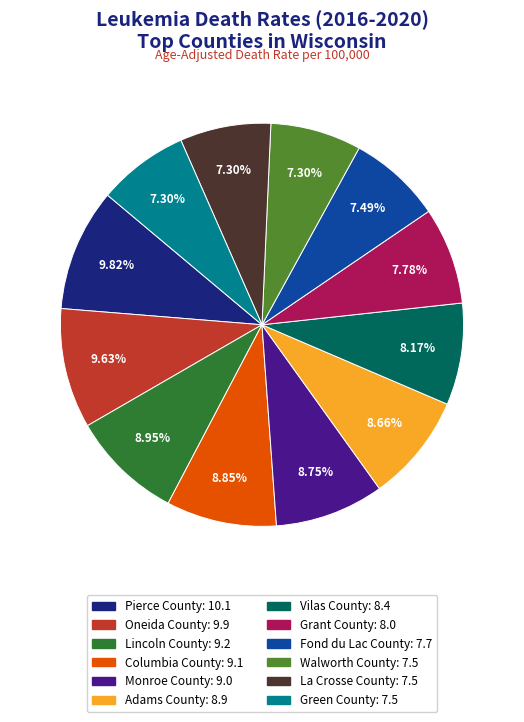

Do Lincoln County and Vilas County together represent more than half of the pie?

No